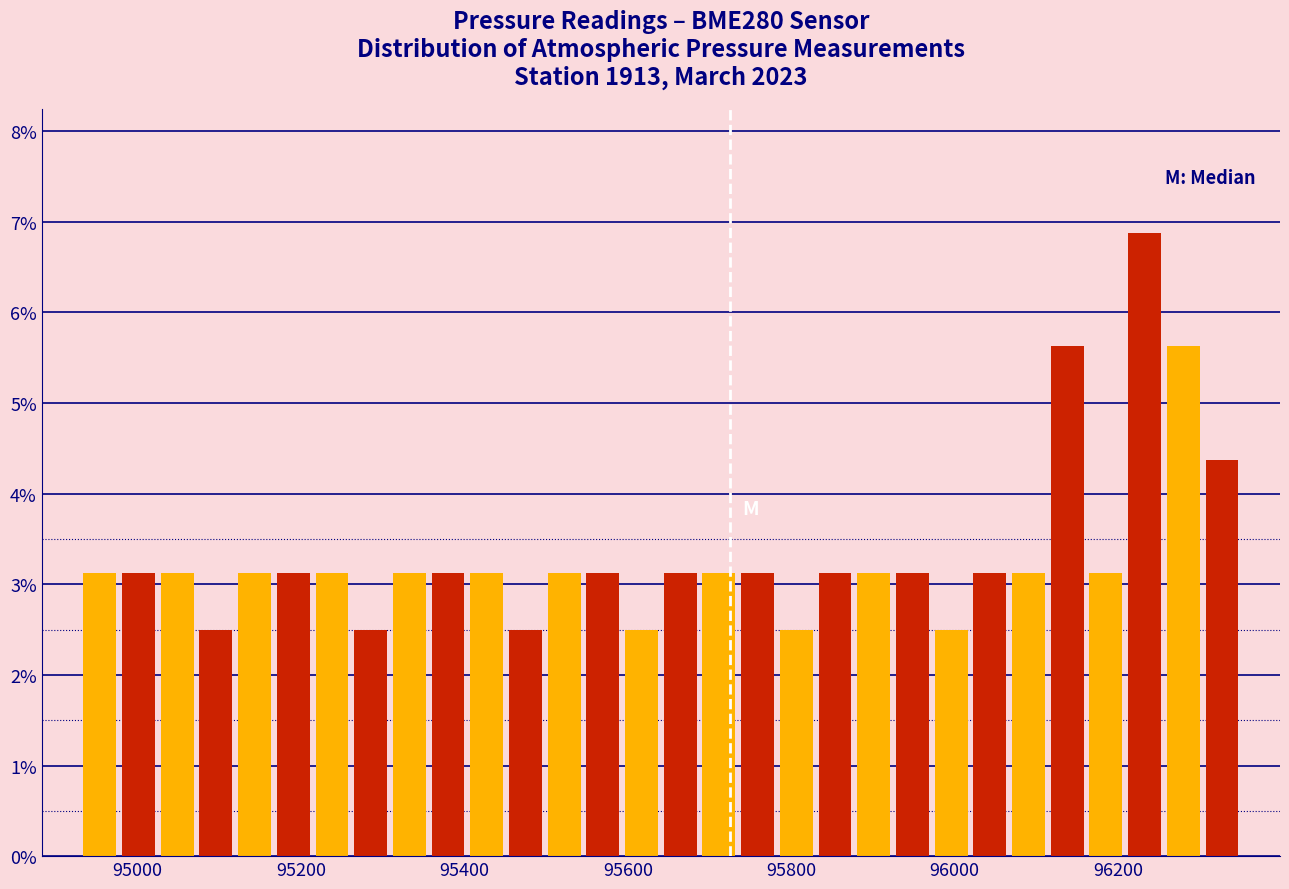

Around what value on the x-axis is the tallest bar? Give the approximate position of its centre, as read against the axis.

96240